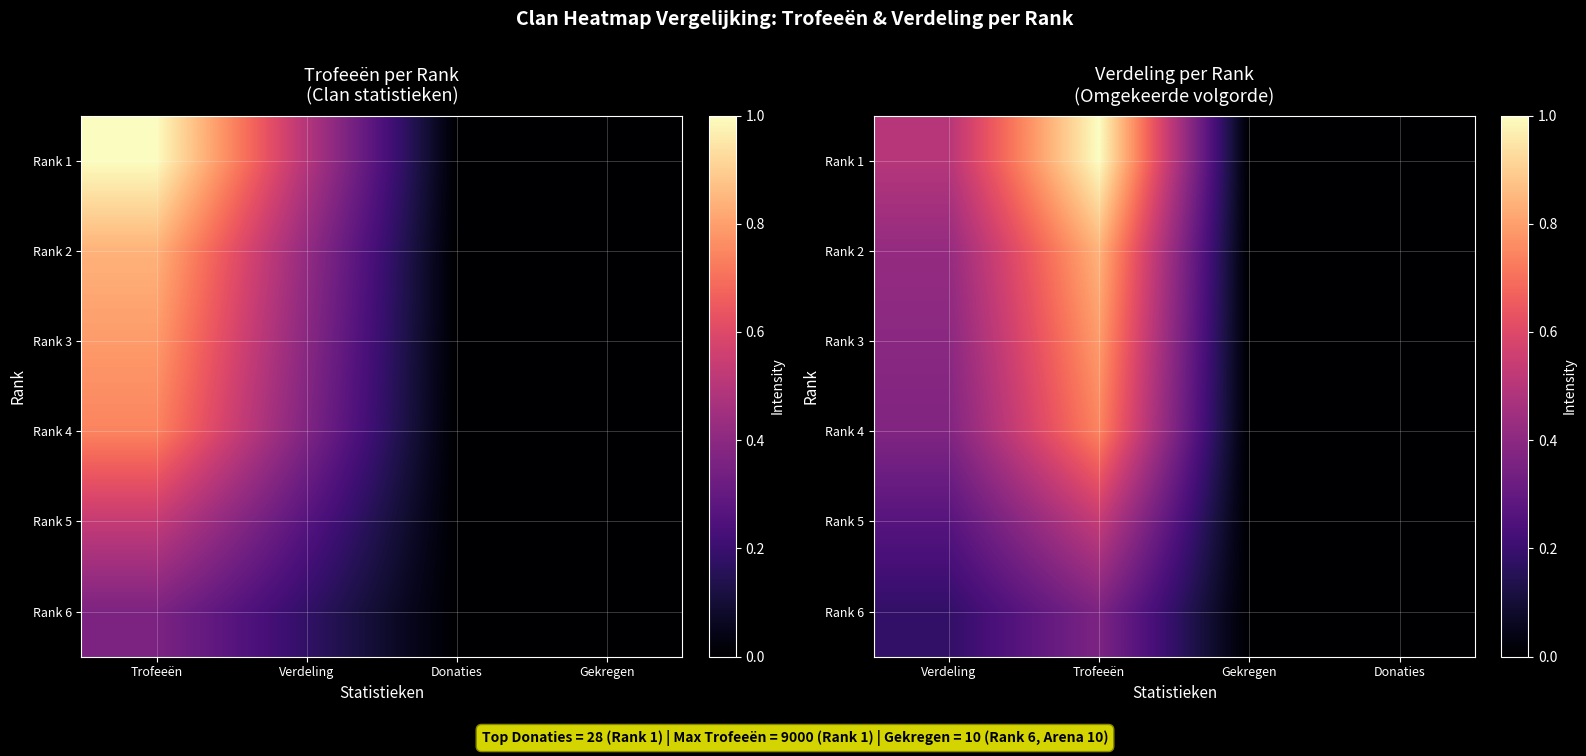

Which series changed the most between Verdeling and Donaties?

Rank 1